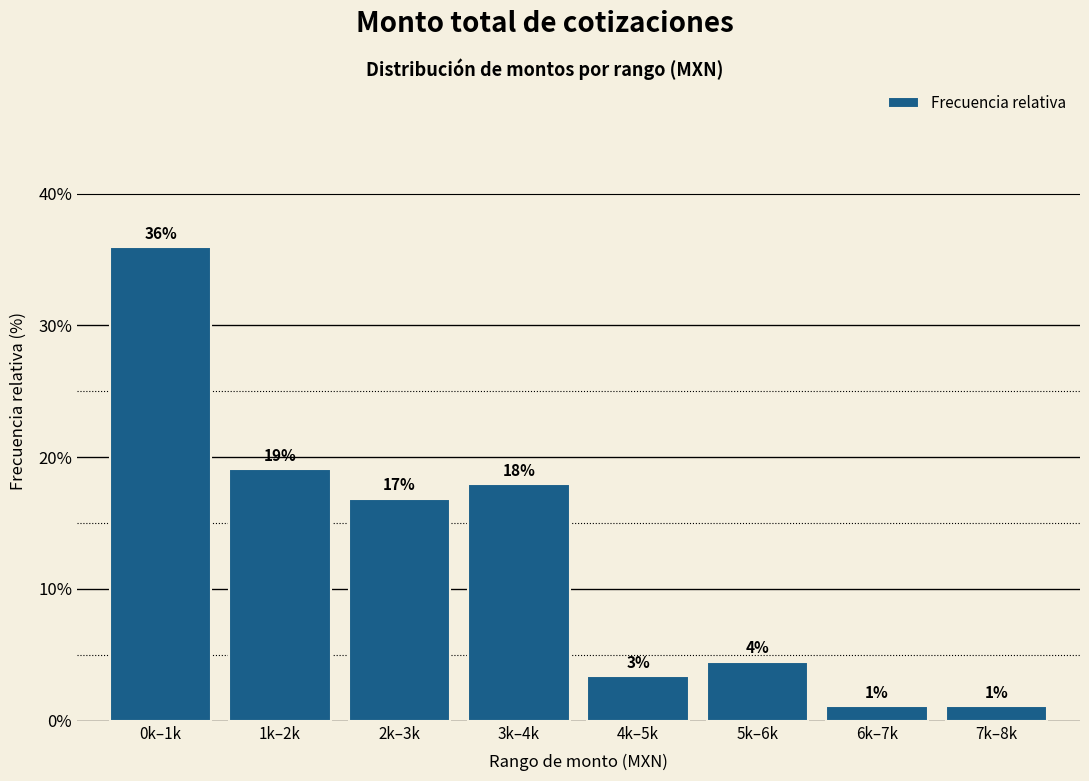

How many bars are there in total?

8